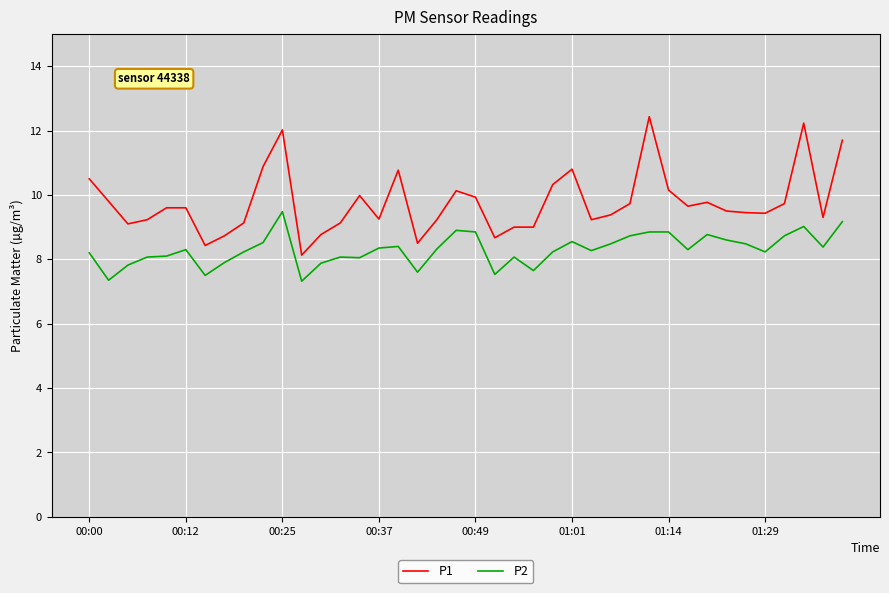

Which series has the largest total across all categories?

P1